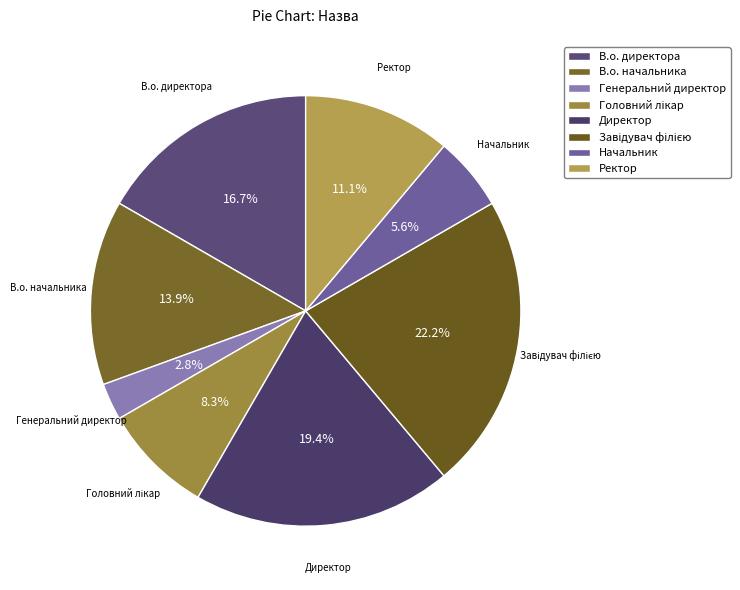

How many slices are in this pie chart?

8